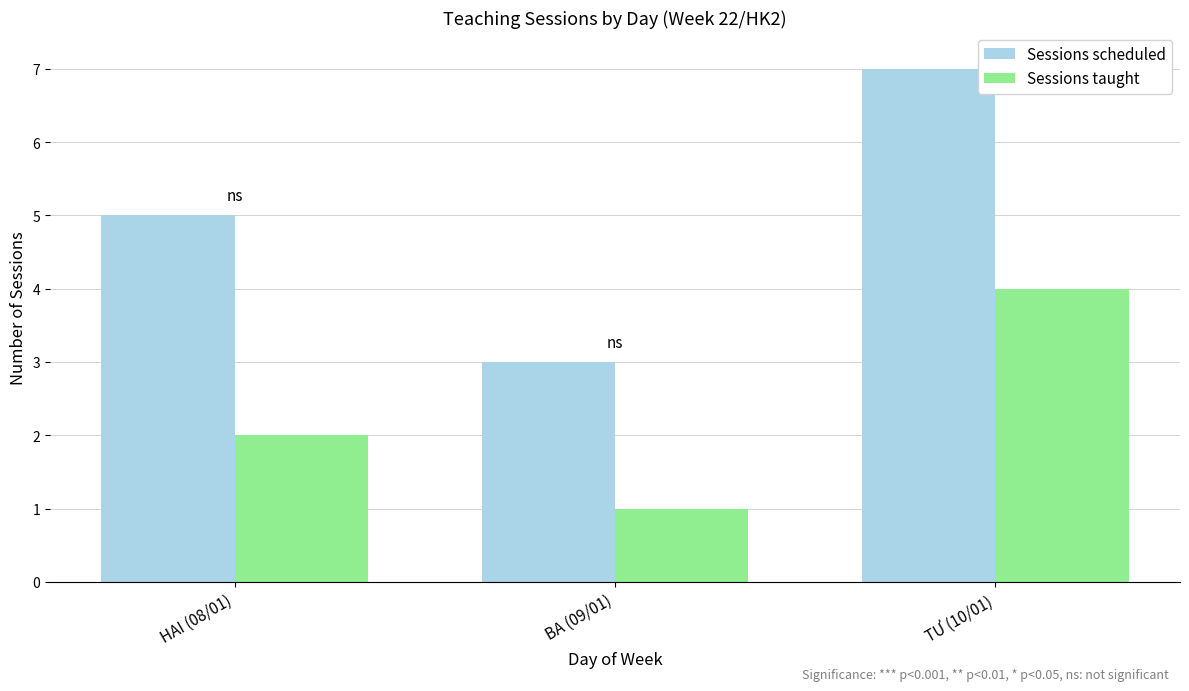

What is the sum of the Sessions taught values at TƯ (10/01) and HAI (08/01)?

6